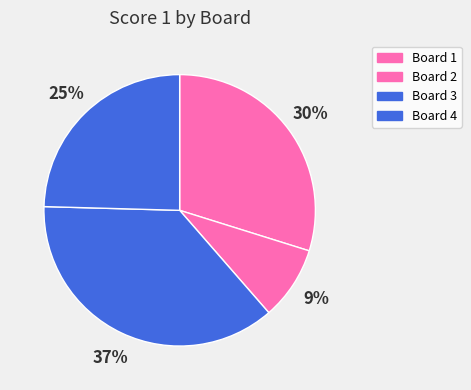

Is it true that Board 1 is 30% of the pie?

True